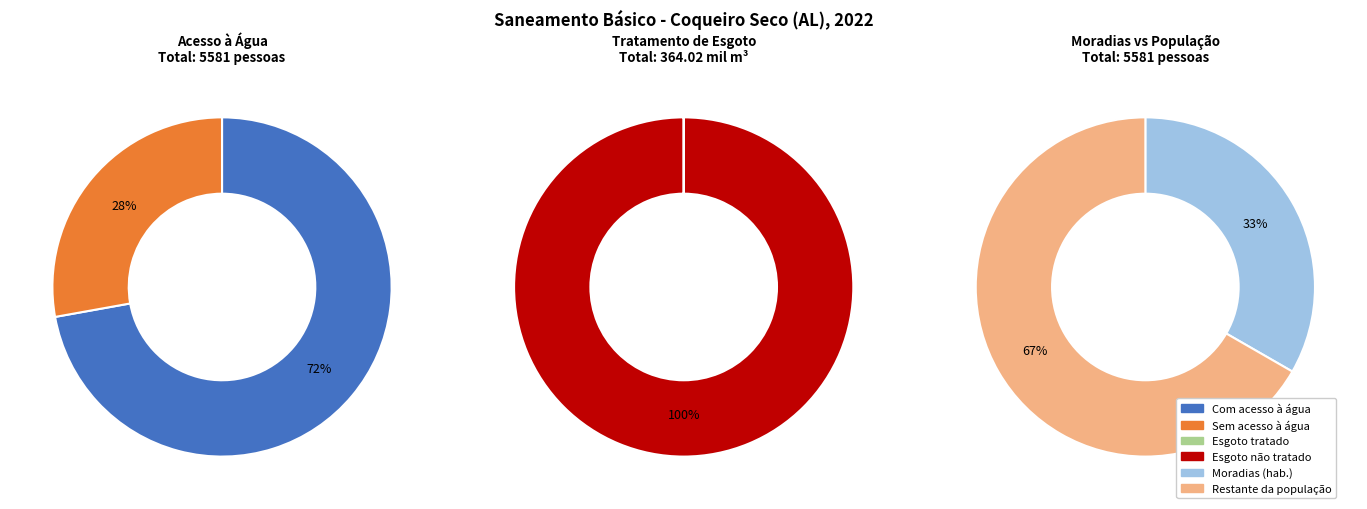

Rank the categories by value from lowest to highest.

Esgoto tratado, Esgoto não tratado, População sem acesso à água, População com acesso à água